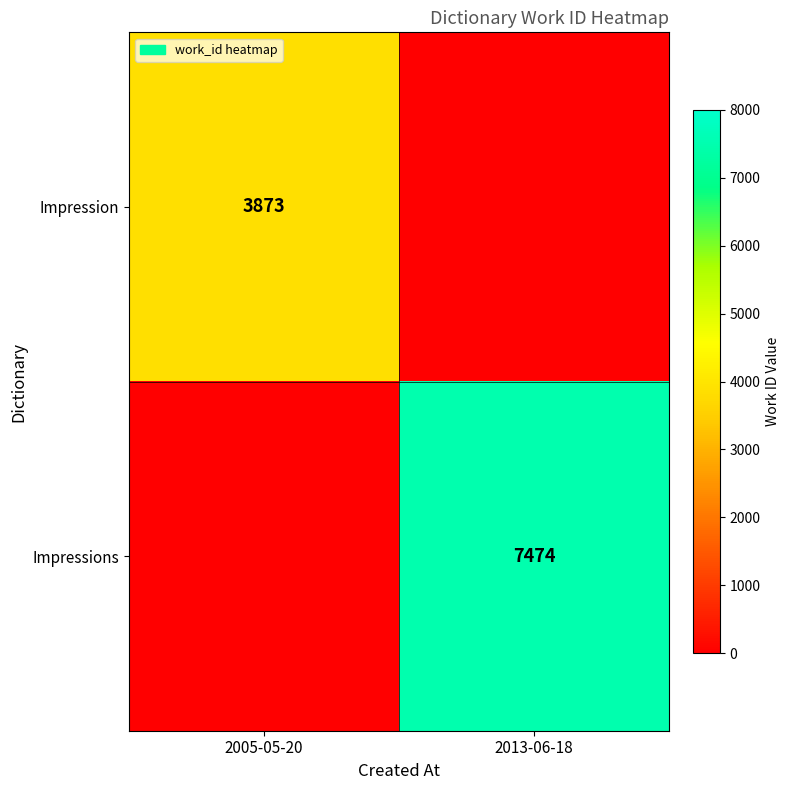

The value of Impressions at 2013-06-18 is 7474. True or false?

True